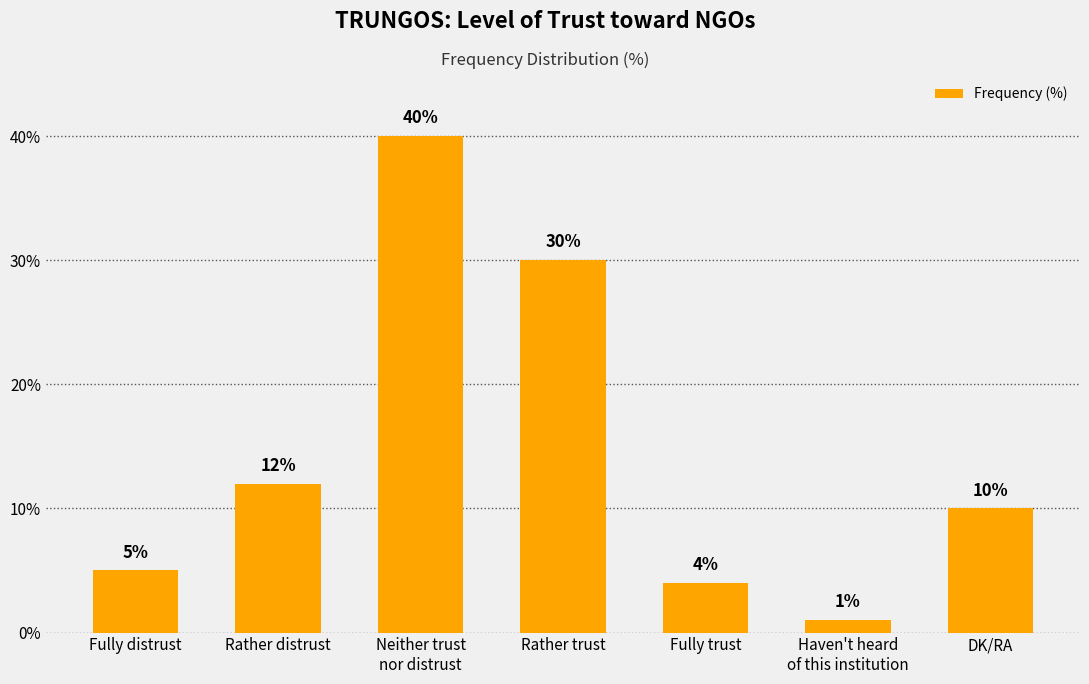

Between DK/RA and Rather trust, which is larger?

Rather trust